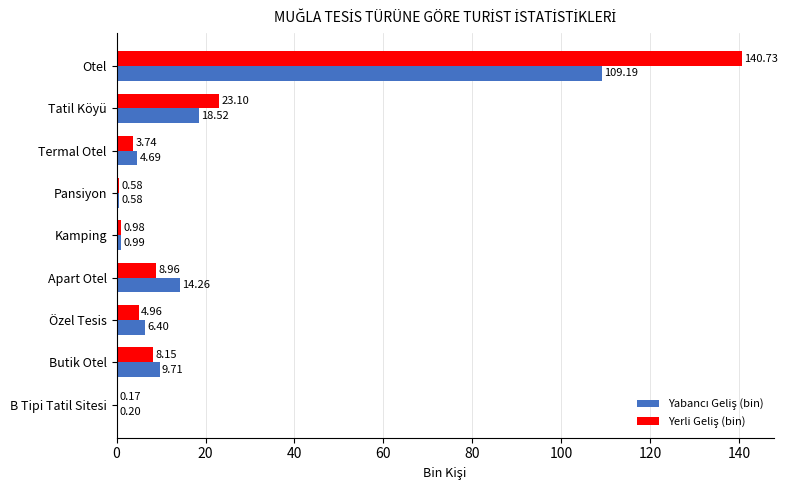

What is the greatest value displayed?

140.7